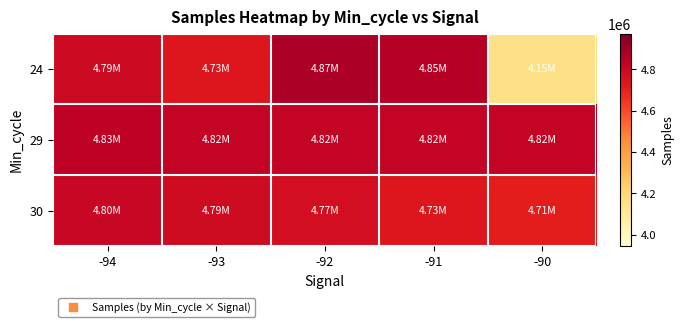

What is the difference between the highest and lowest values at -91?

119162